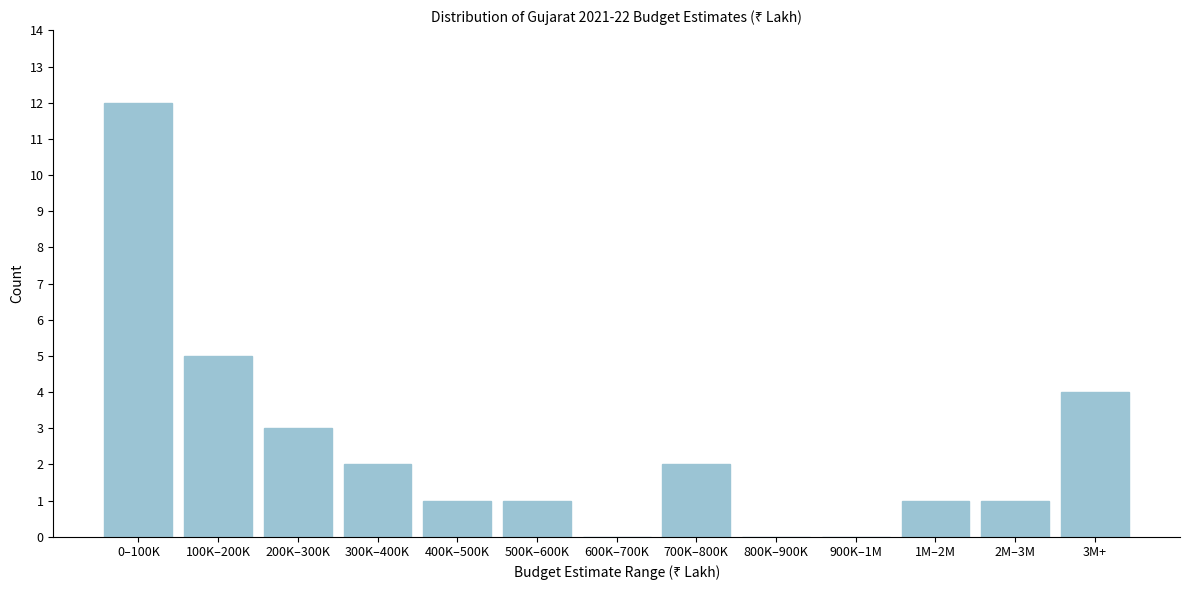

Reading right to left, list all the values displayed in this chart.

3M+=4	2M–3M=1	1M–2M=1	900K–1M=0	800K–900K=0	700K–800K=2	600K–700K=0	500K–600K=1	400K–500K=1	300K–400K=2	200K–300K=3	100K–200K=5	0–100K=12